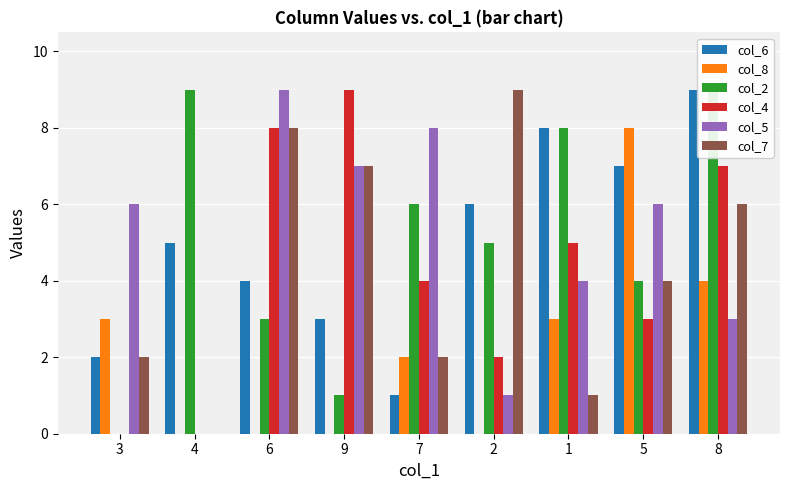

What is the difference between the second highest and minimum values in the col_7 series?

8